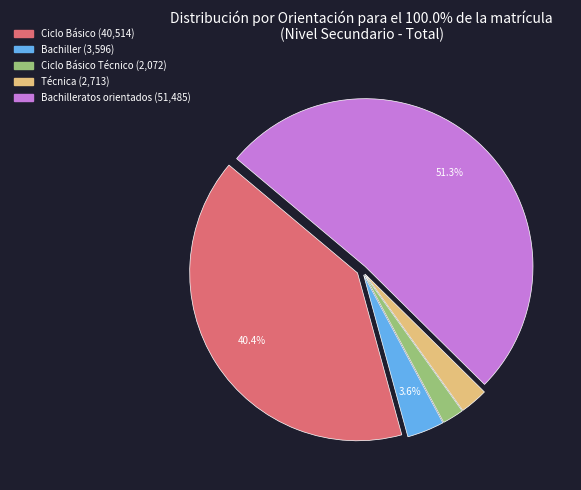

Does any single category account for the majority?

Yes